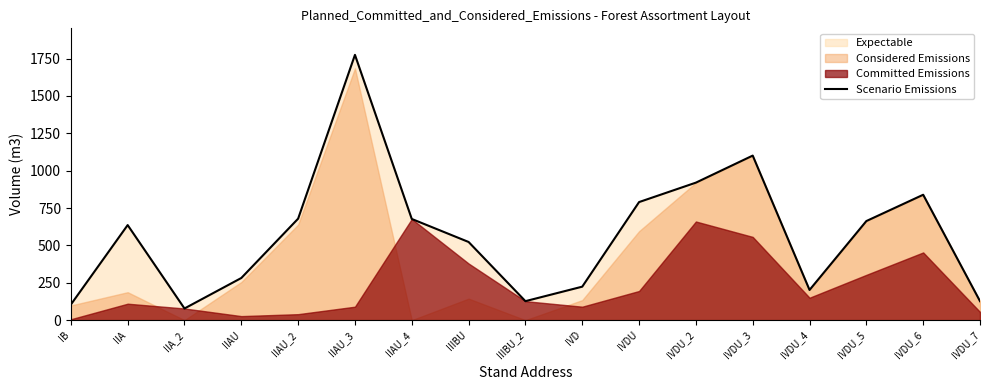

How many data points are less than 636?

8